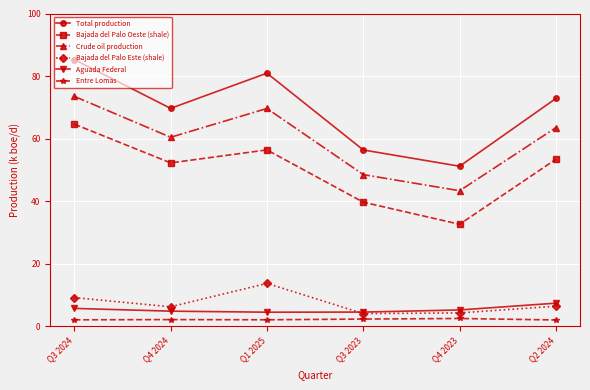

The Bajada del Palo Este (shale) series shows 12.6 at Q3 2024. True or false?

False